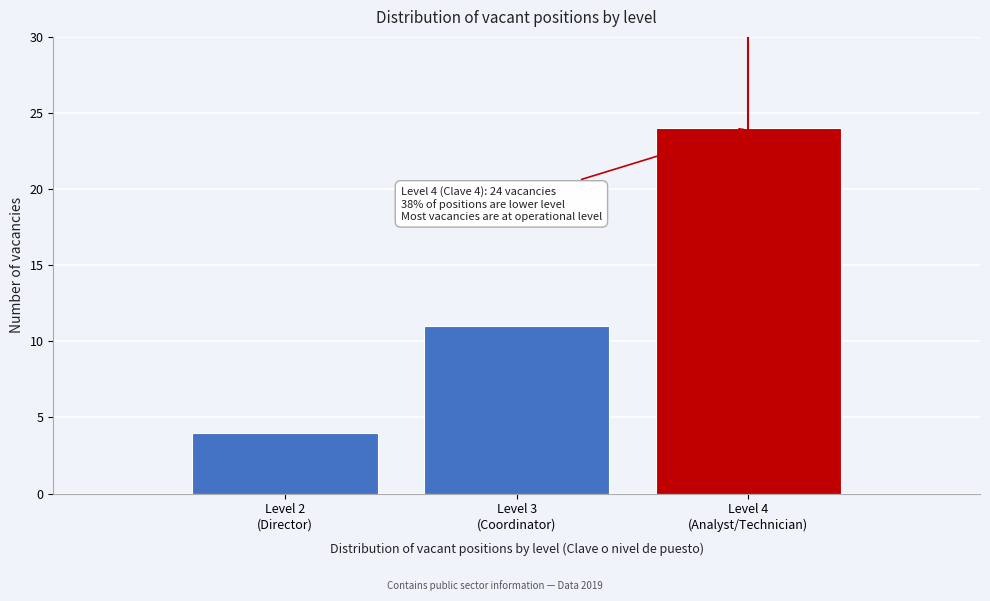

Reading left to right, extract all data points from this chart.

4	11	24